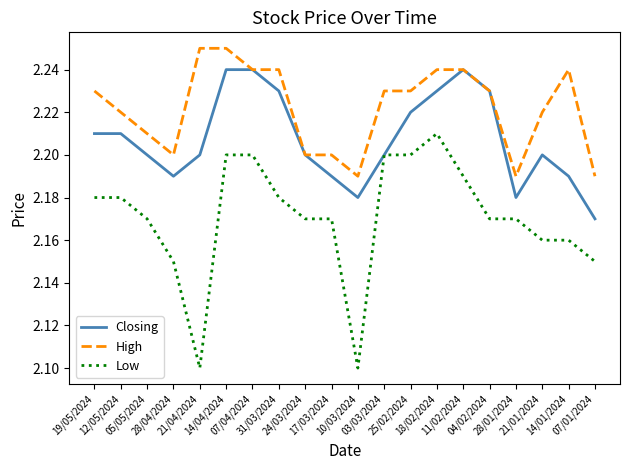

What is the difference between the maximum and second lowest values in the Closing series?

0.1